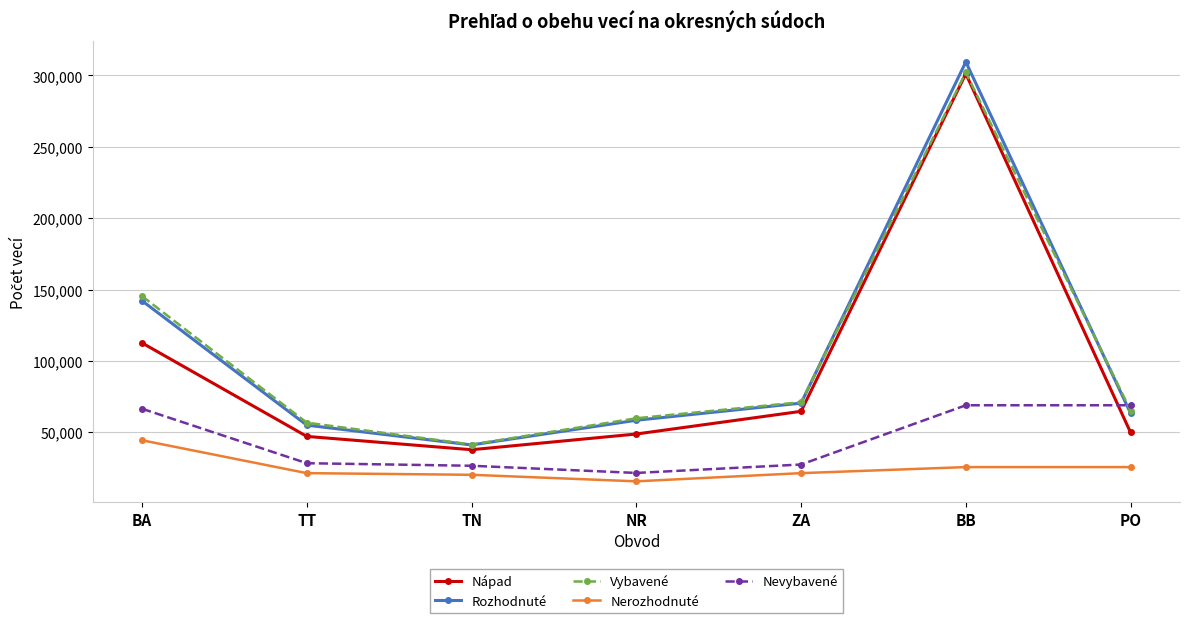

Is it true that Nerozhodnuté equals 25570 at BB?

True